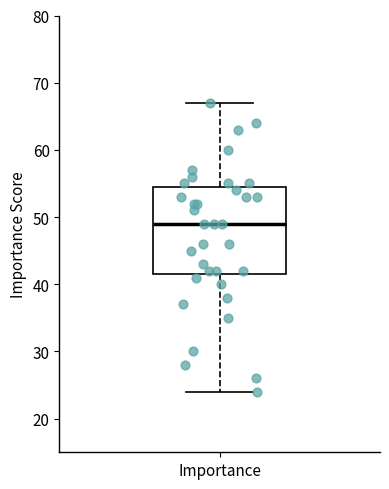

Where does the upper whisker of the box for Importance end on the y-axis? The values are not printed on the chart, so give them approximately, as read against the axis.

67